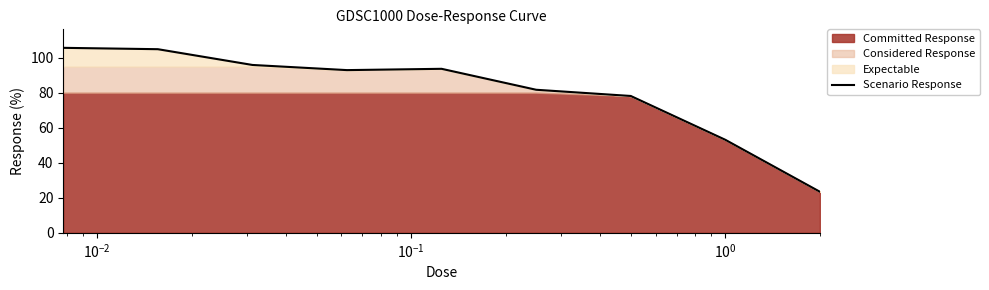

What is the lowest value of the Scenario Response series?

23.4